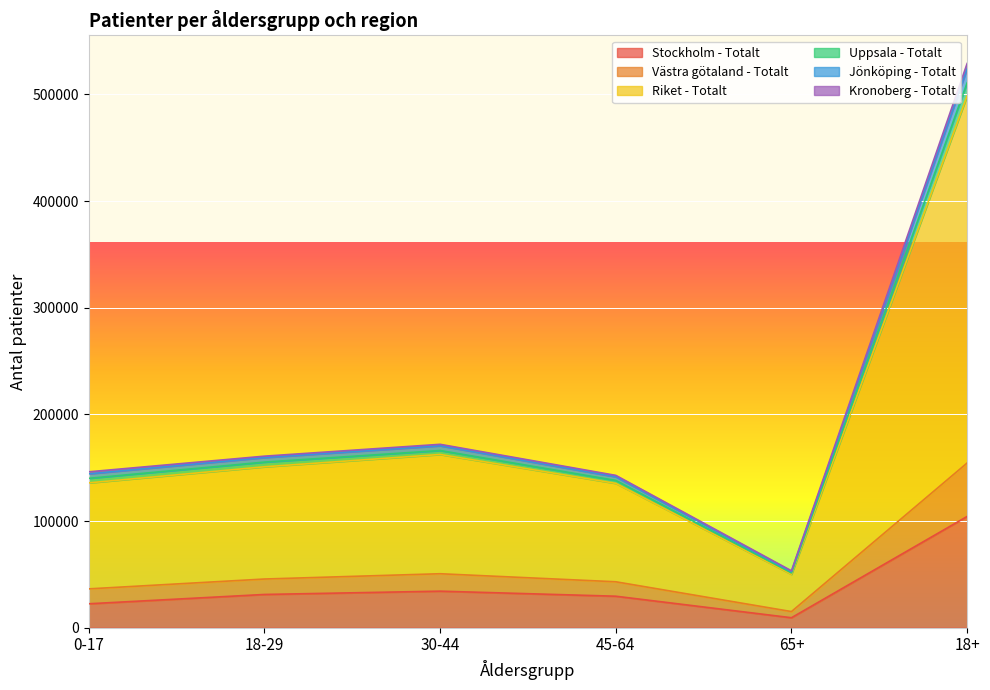

How many interior local peaks does the Uppsala - Totalt series have?

1